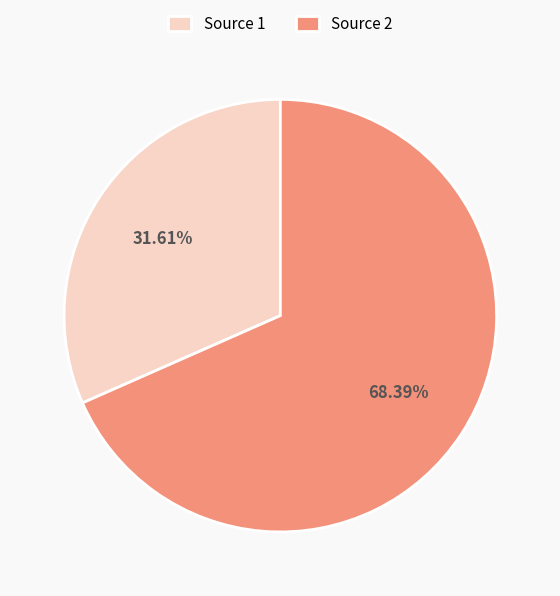

Approximately how many times larger is the value at Source 2 compared to Source 1?

2.2